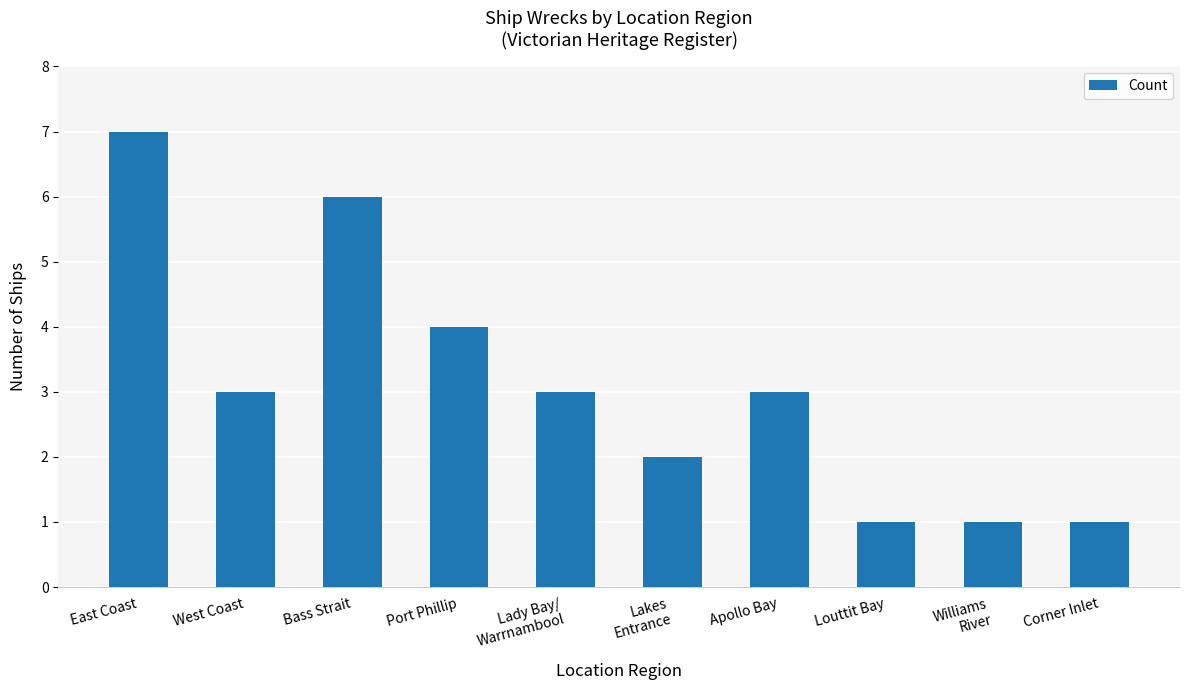

Where does the data first go above 3?

East Coast